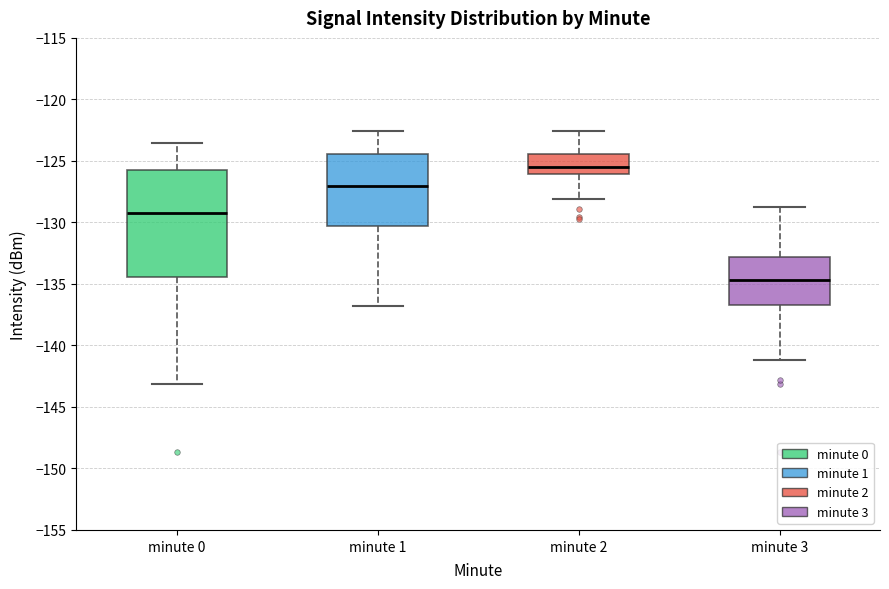

Comparing the boxes themselves (not the whiskers), which one is the tallest?

minute 0